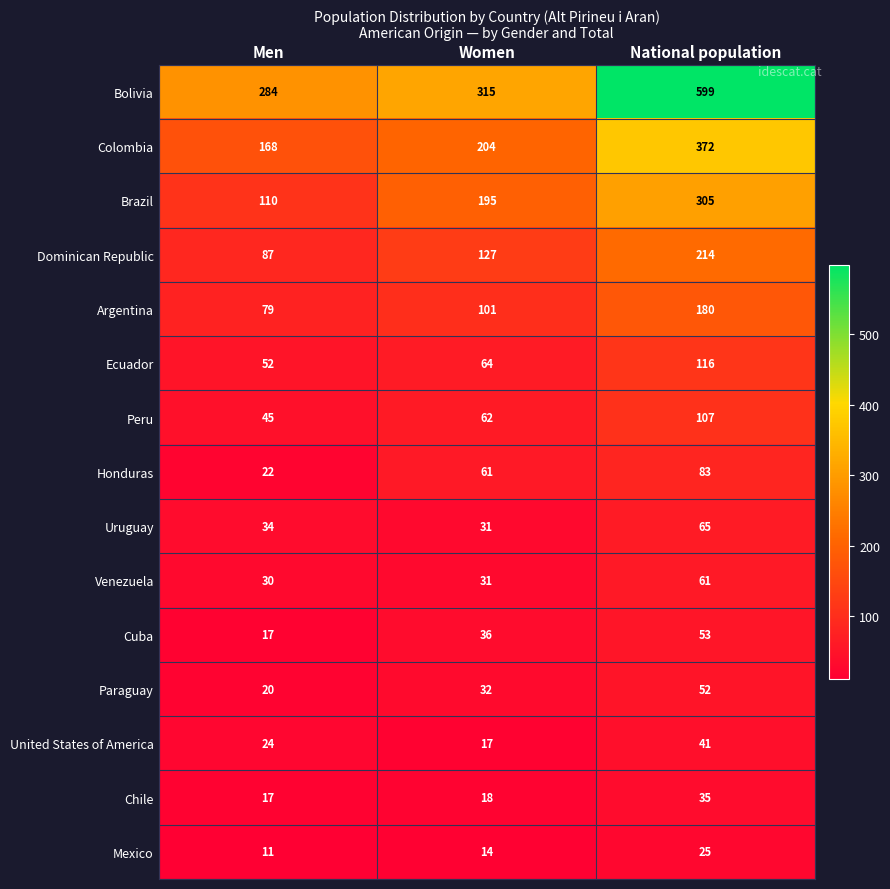

True or false: Peru has a value of 80 at Men.

False